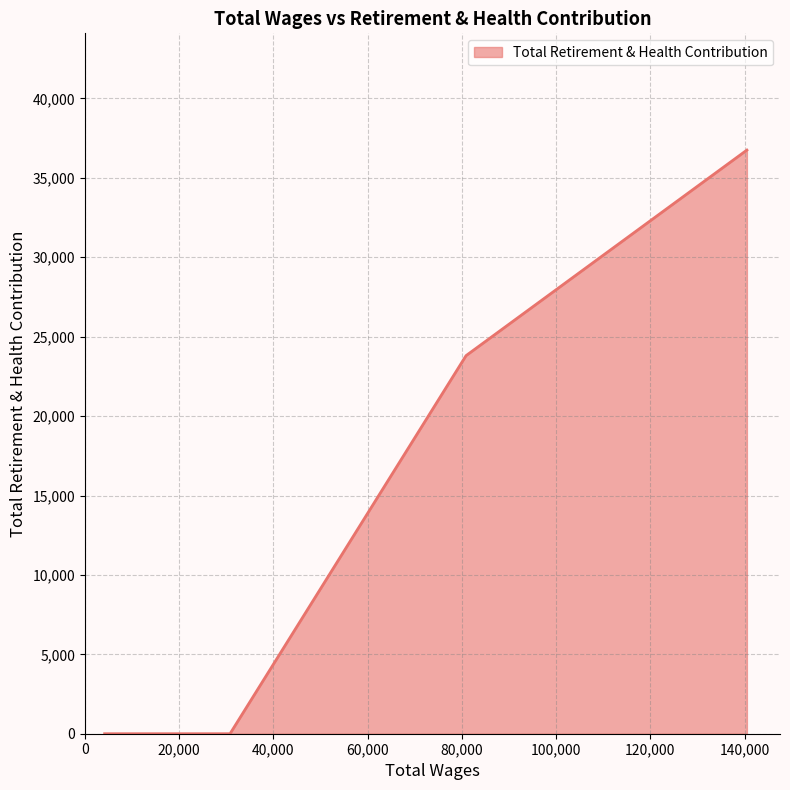

What is the average value?

12112